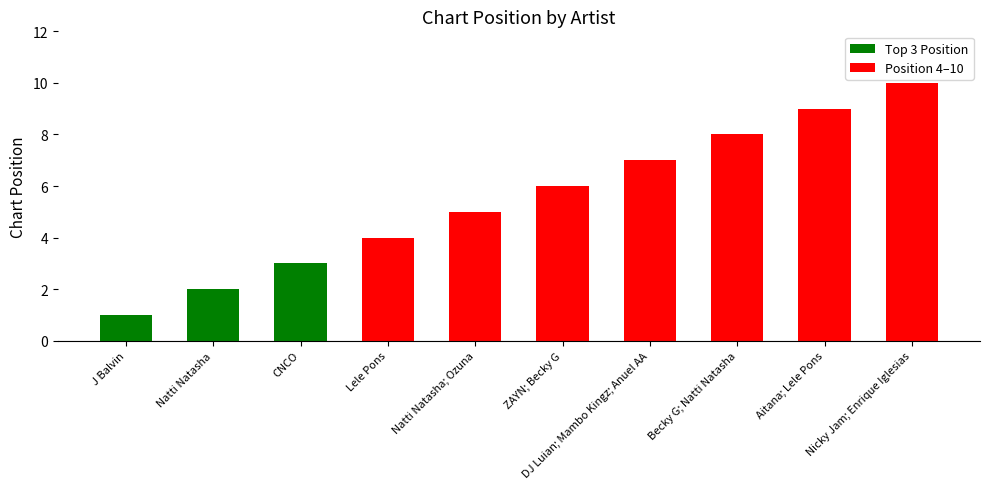

How many categories are shown in the chart?

10